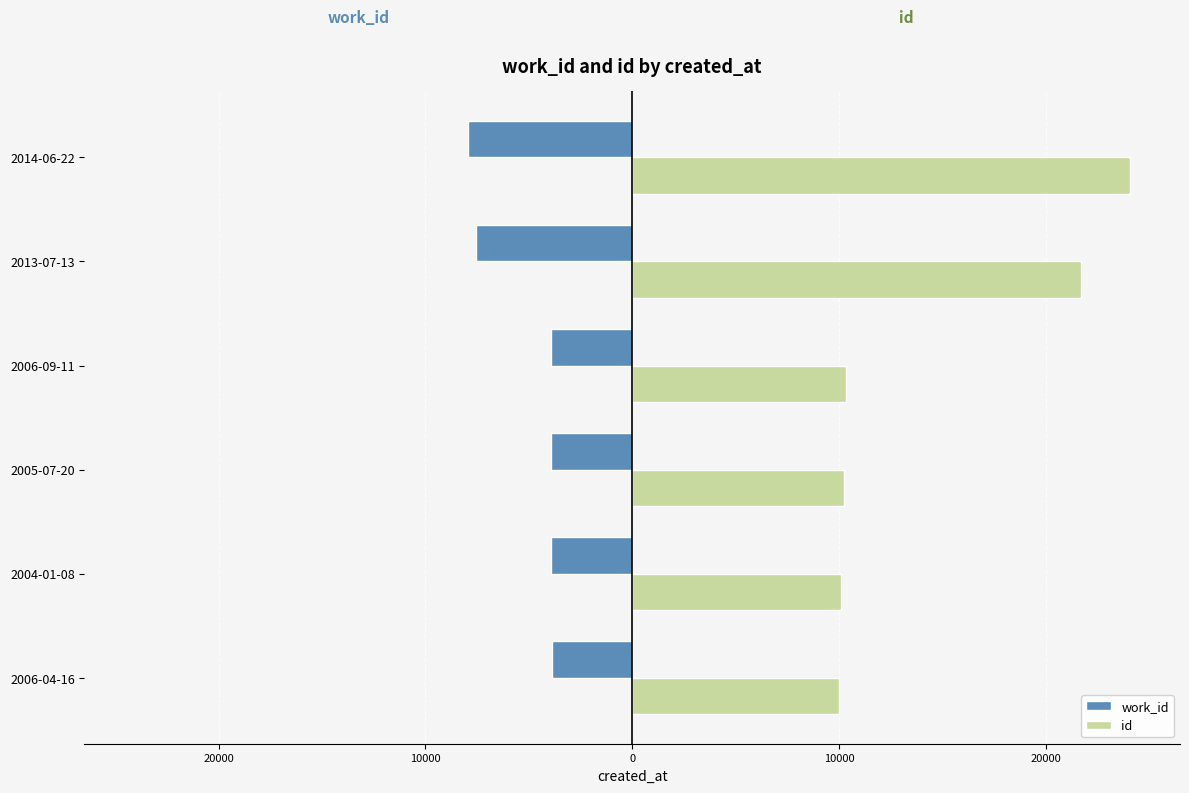

Reading left to right, transcribe all the data shown in this chart.

work_id: -3866	-3911	-3948	-3953	-7543	-7945
id: 10012	10113	10262	10336	21718	24087